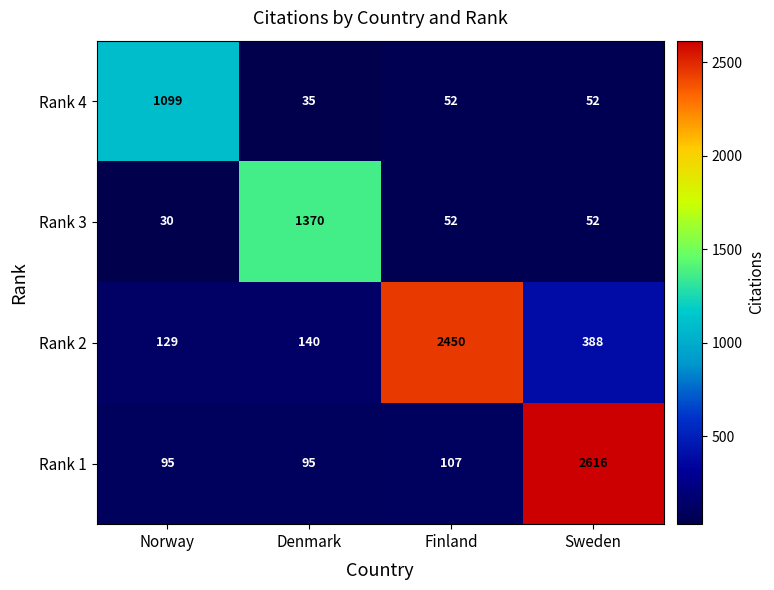

What is the total value across all series at Denmark?

1640